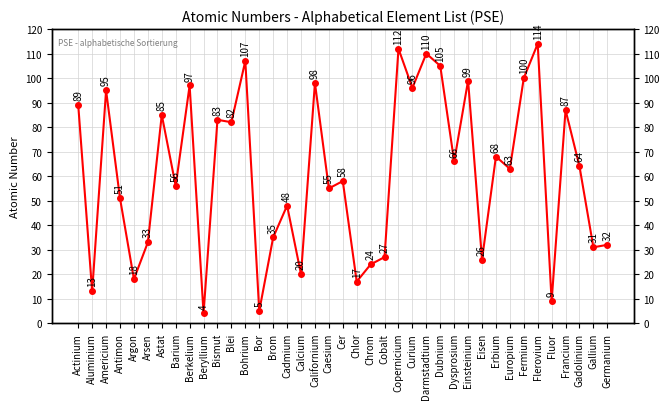

Reading left to right, list all the values displayed in this chart.

89	13	95	51	18	33	85	56	97	4	83	82	107	5	35	48	20	98	55	58	17	24	27	112	96	110	105	66	99	26	68	63	100	114	9	87	64	31	32